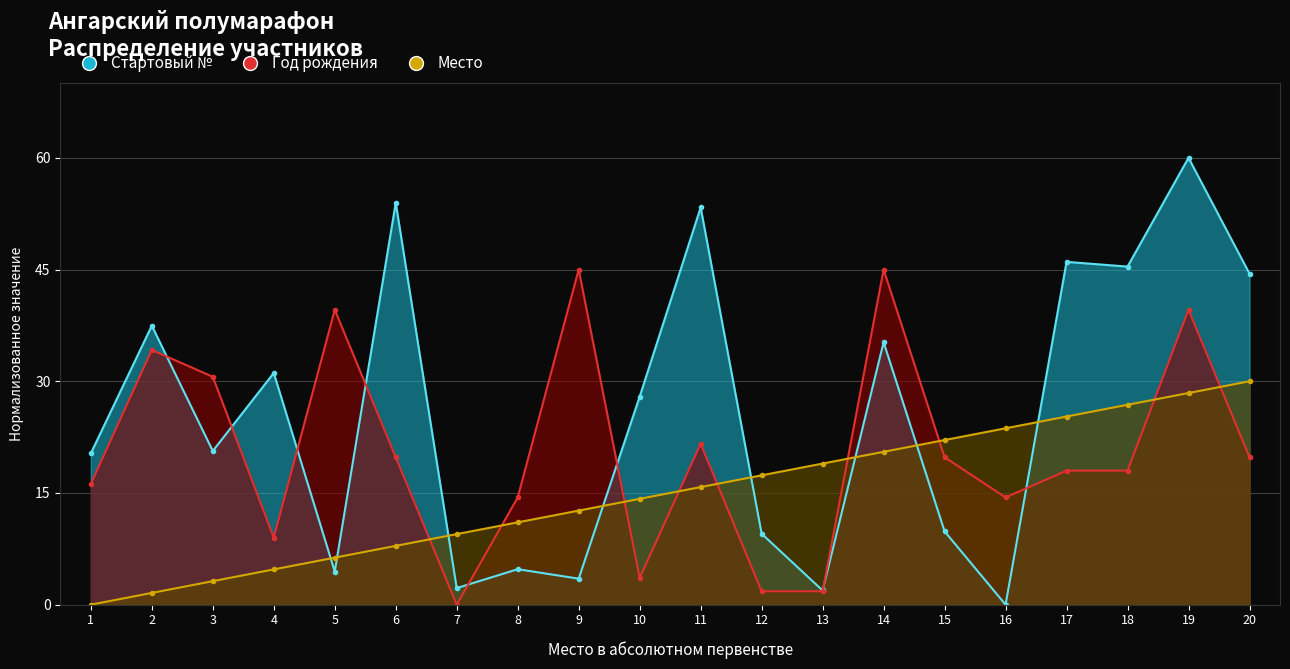

Does the chart display data point markers on the line(s)?

Yes